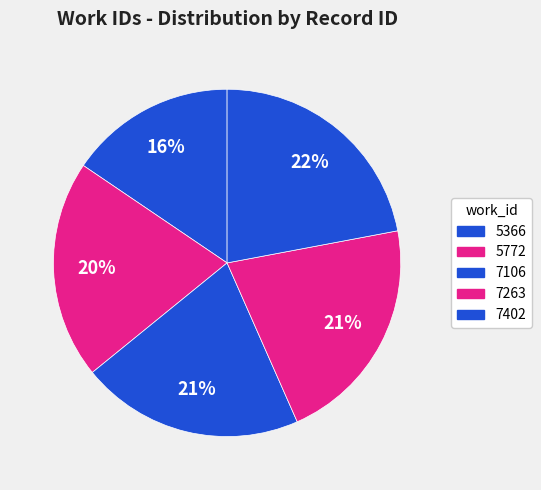

Between 7402 and 7263, which is larger?

7402